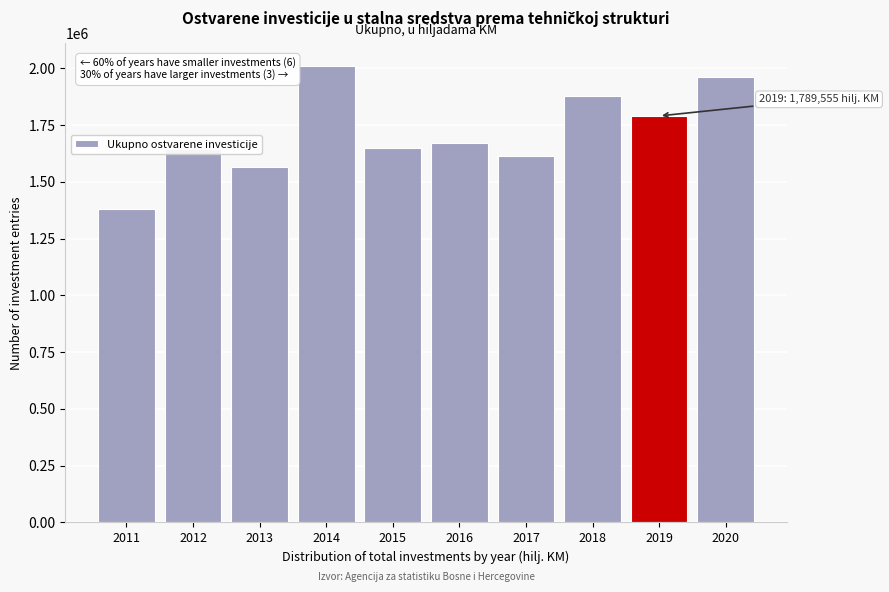

What value does the data have at 2012?

1642693